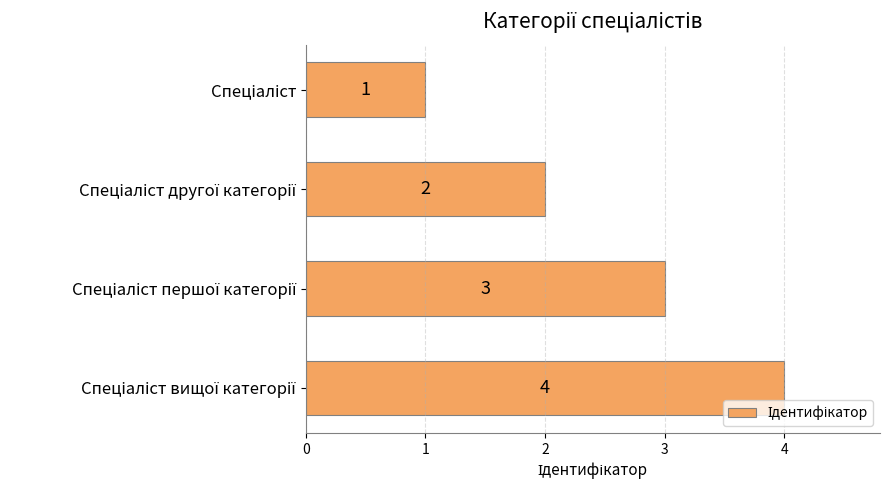

What is the sum of all values?

10